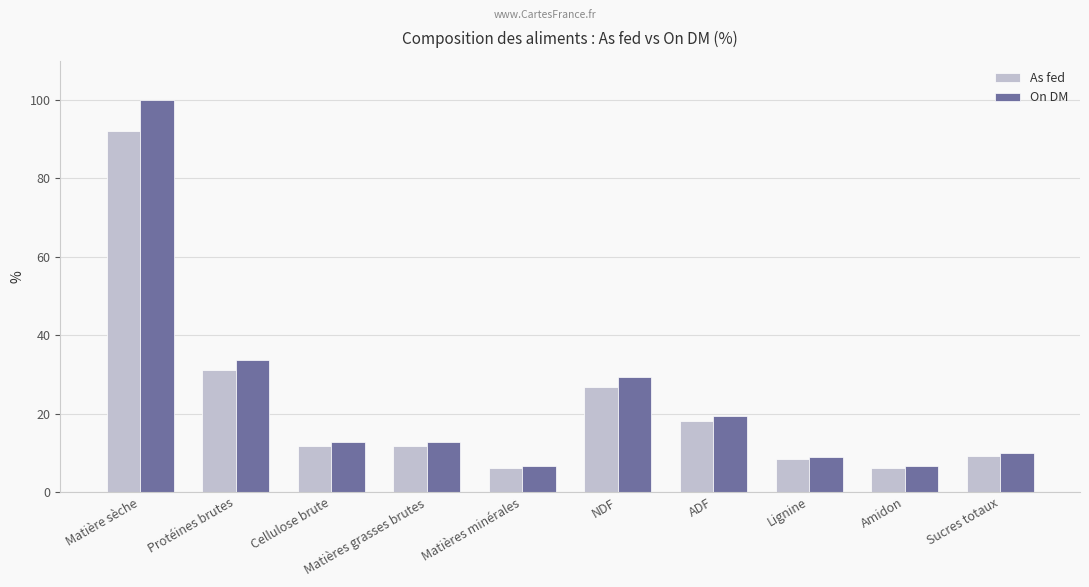

Are the bars grouped side by side (vs. stacked)?

Yes